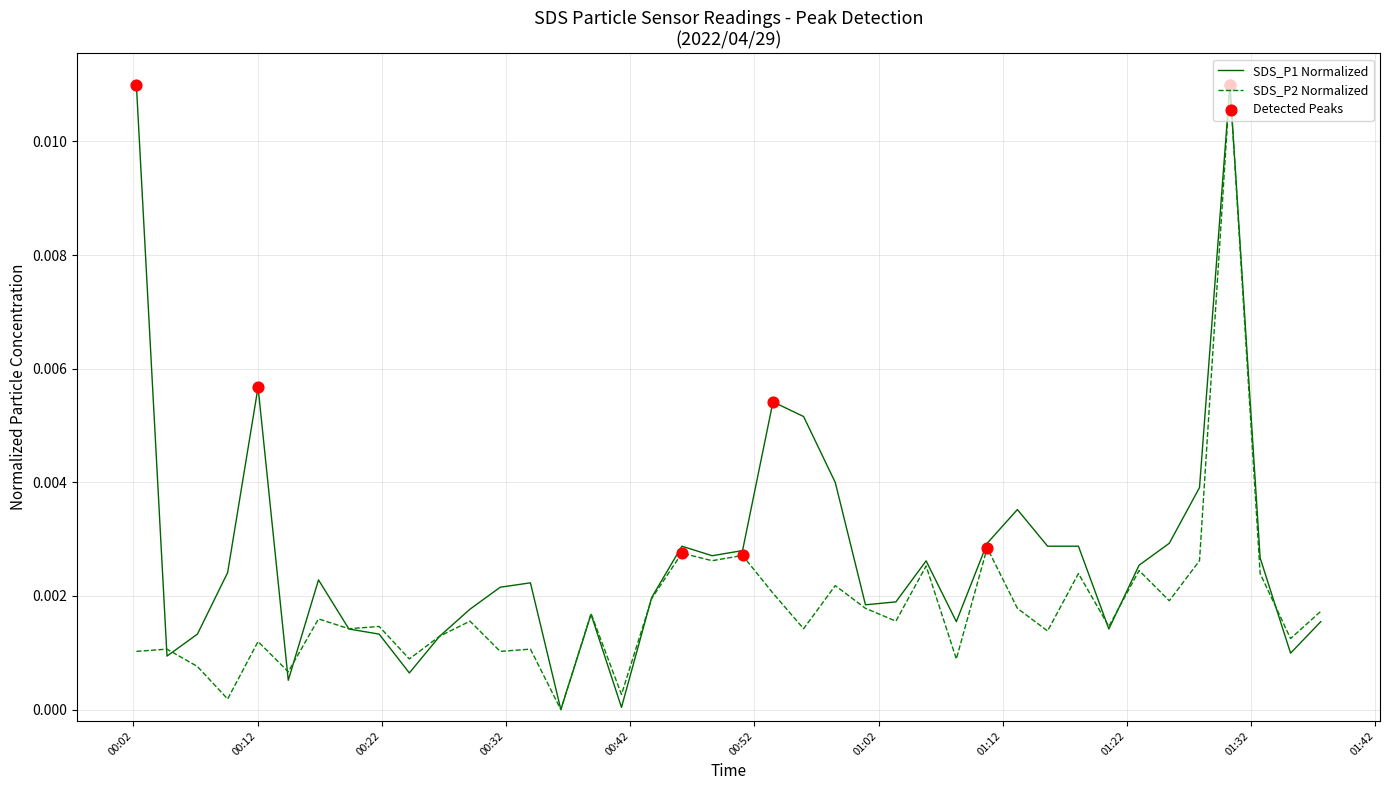

Which series has the largest total across all categories?

SDS_P1 Normalized